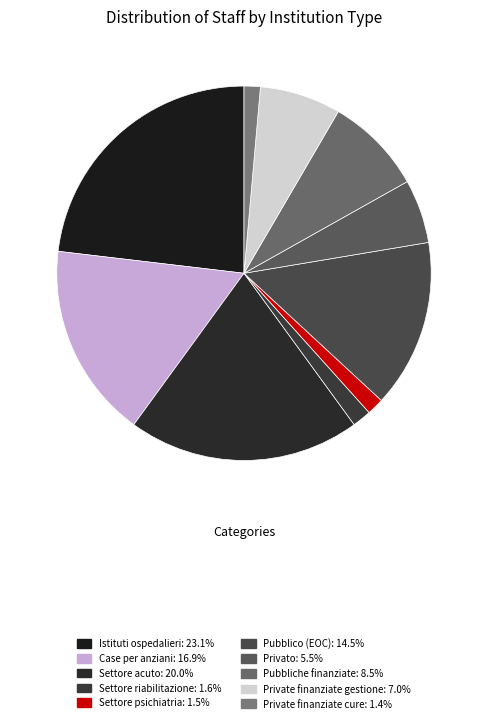

True or false: Privato accounts for 1% of the total.

False